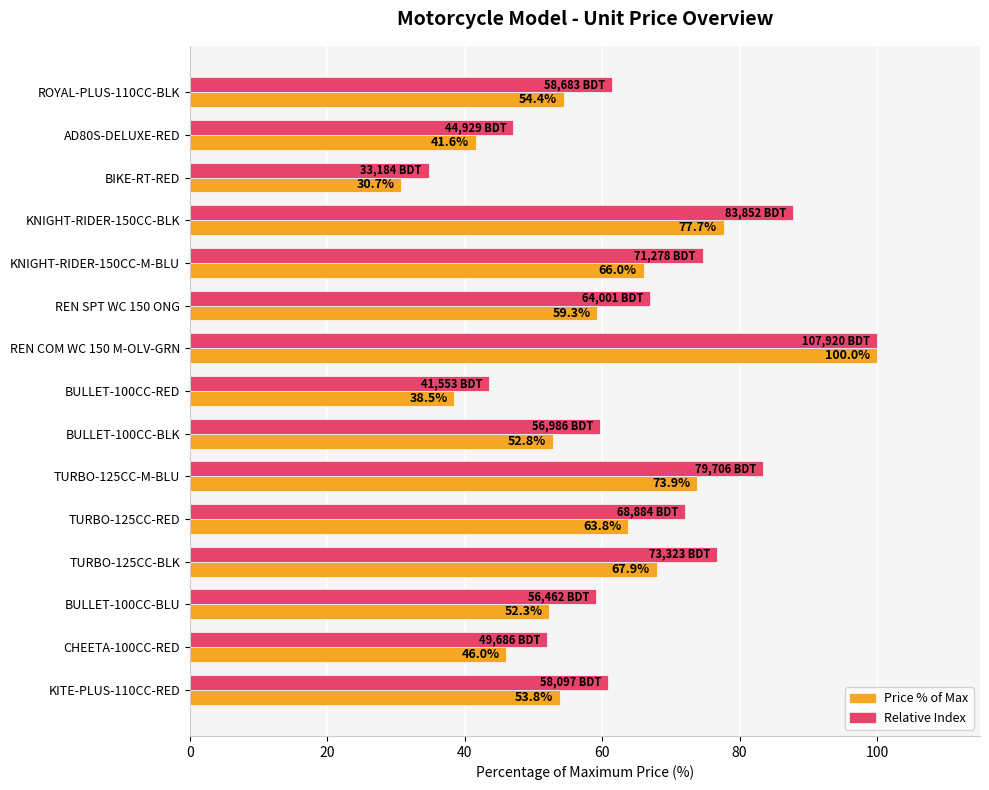

Which label corresponds to the largest value in the chart?

REN COM WC 150 M-OLV-GRN